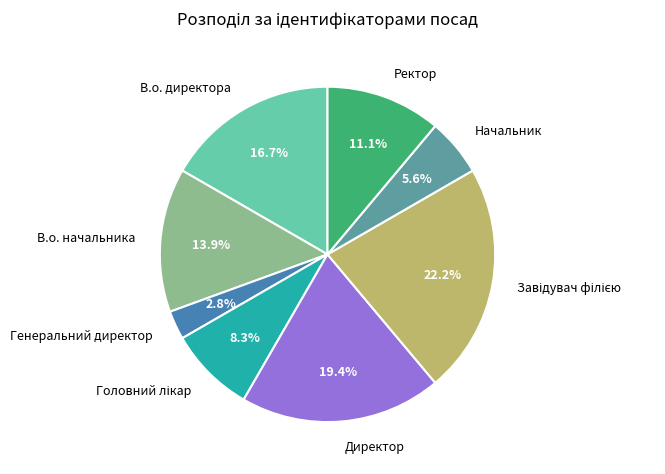

Combined, what portion of the pie is Генеральний директор and В.о. начальника?

16.7%